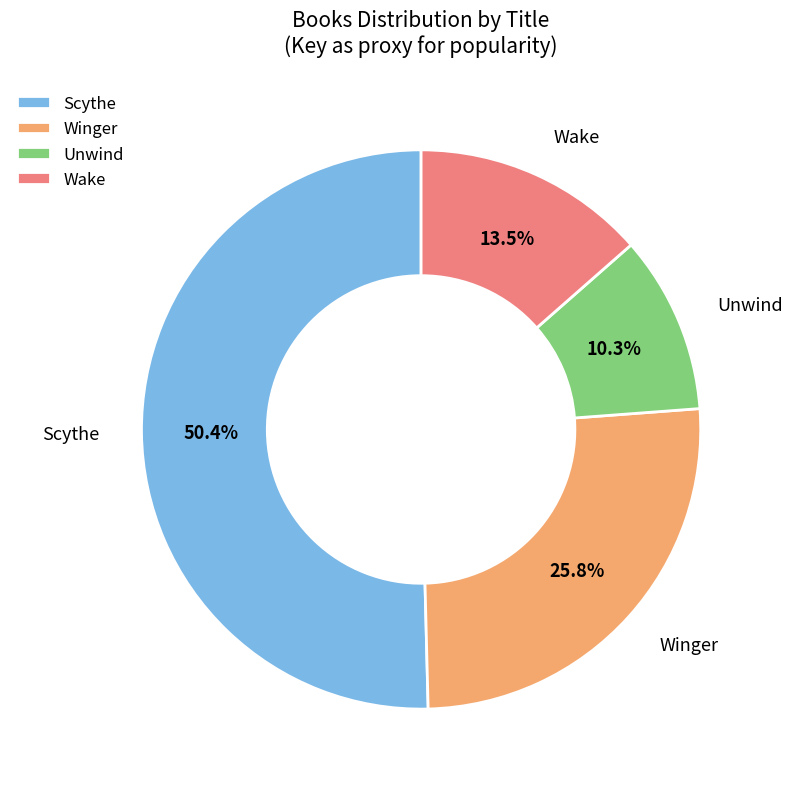

Rank the categories by value from lowest to highest.

Unwind, Wake, Winger, Scythe